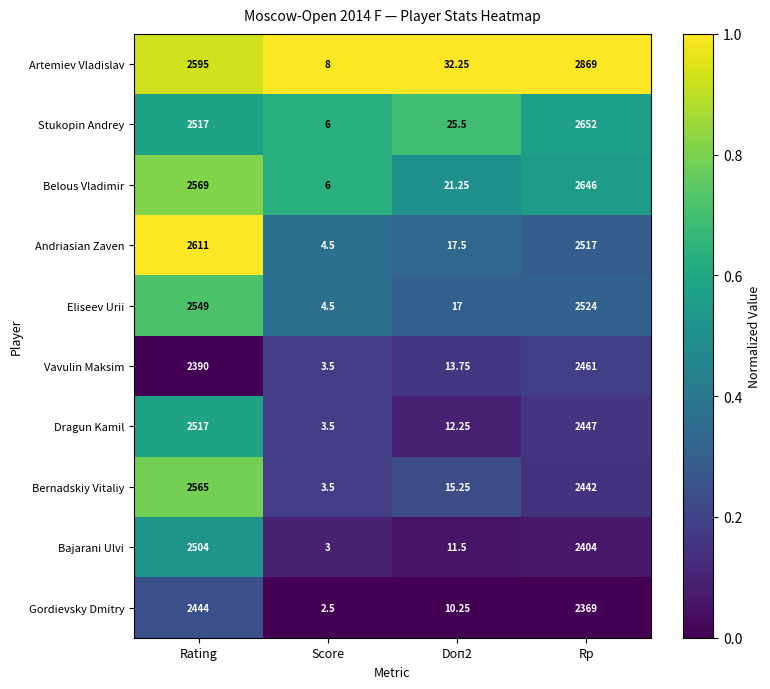

Where does the Gordievsky Dmitry series first go above 2369?

Rating